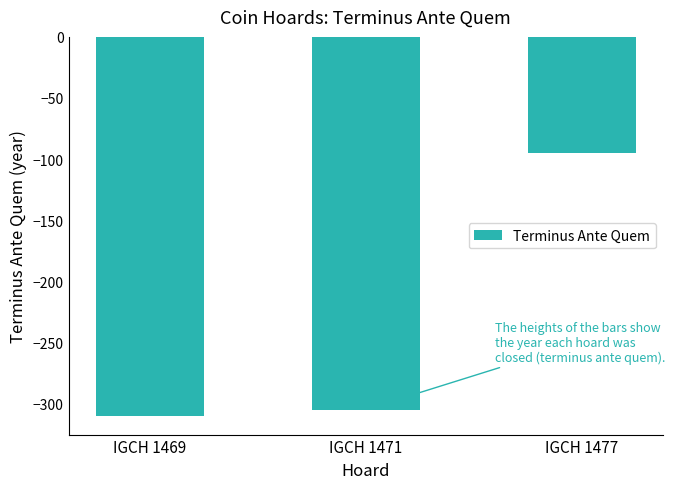

True or false: the data shows -89 at IGCH 1471.

False